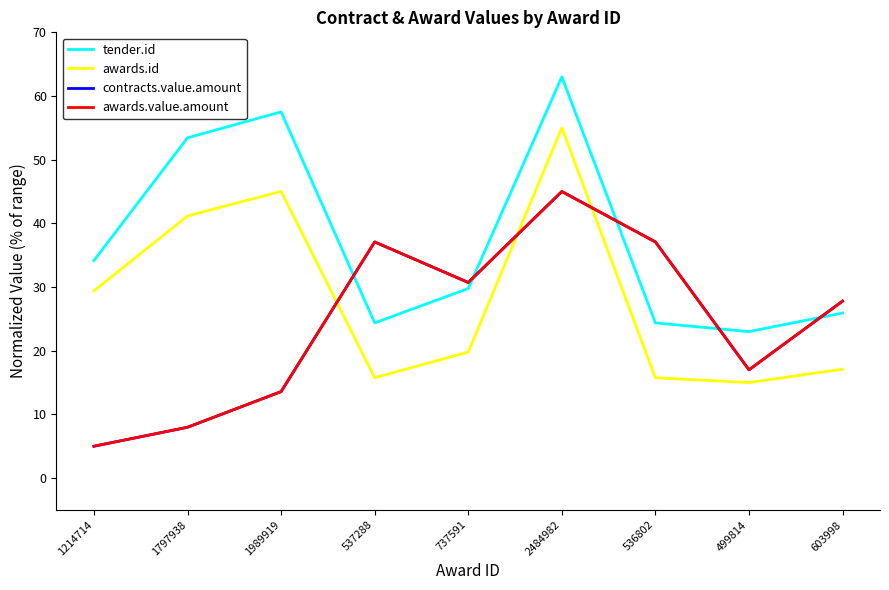

Is it true that awards.id equals 15.7 at 536802?

True